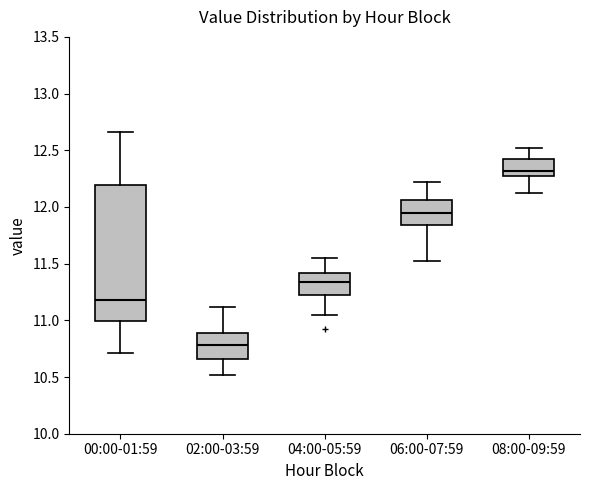

Reading left to right, transcribe this box plot: for each box, give where its median line is, the range the box spans, and where its two whiskers end, as read against the y-axis. The values are not printed on the chart, so give them approximately, as read against the axis.

00:00-01:59: median 11.20, box 11.00 to 12.20, whiskers 10.70 to 12.65
02:00-03:59: median 10.80, box 10.65 to 10.90, whiskers 10.50 to 11.10
04:00-05:59: median 11.35, box 11.20 to 11.40, whiskers 11.05 to 11.55
06:00-07:59: median 11.95, box 11.85 to 12.05, whiskers 11.50 to 12.20
08:00-09:59: median 12.30, box 12.25 to 12.40, whiskers 12.10 to 12.50